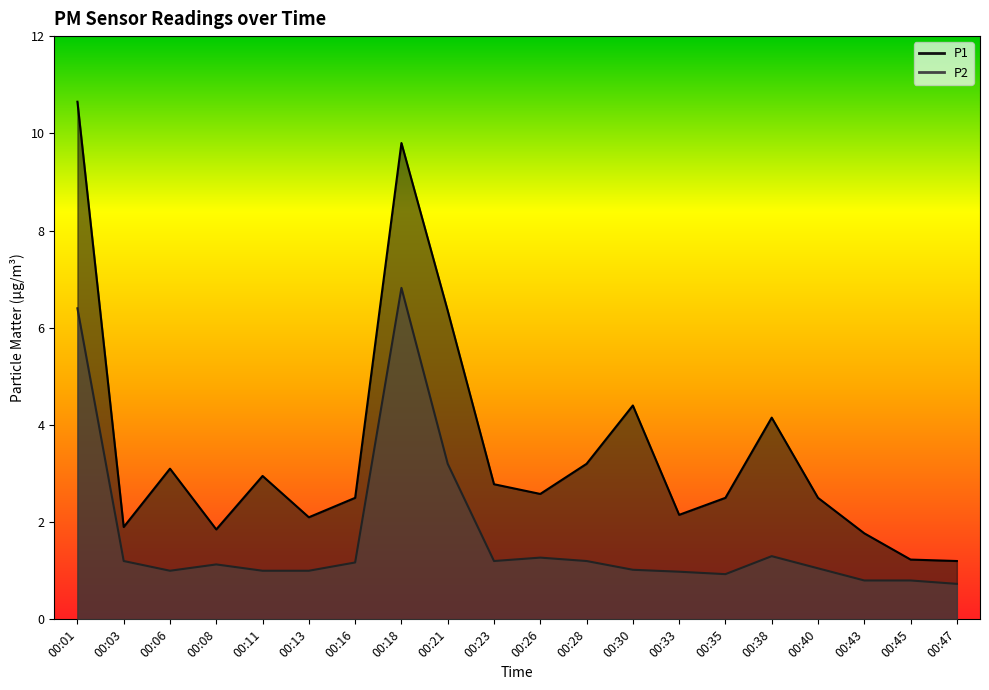

At which category is the sum across all series the highest?

00:01